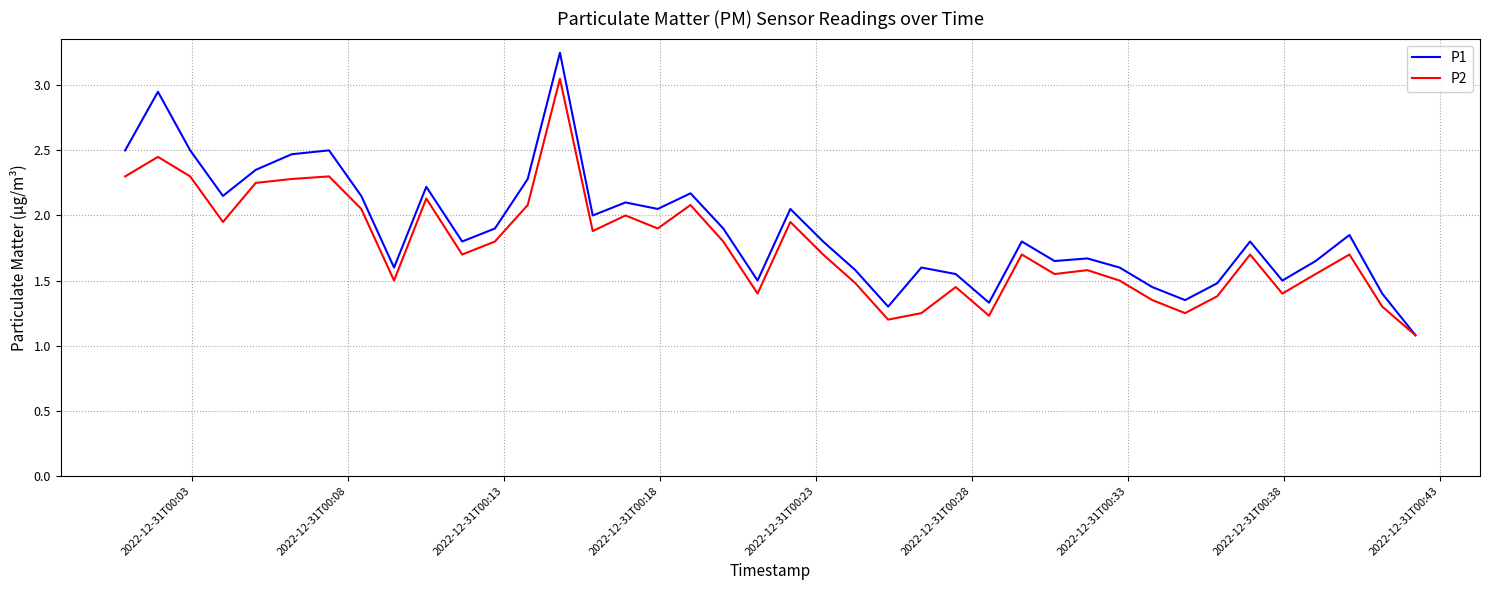

What is the minimum value for P2?

1.1